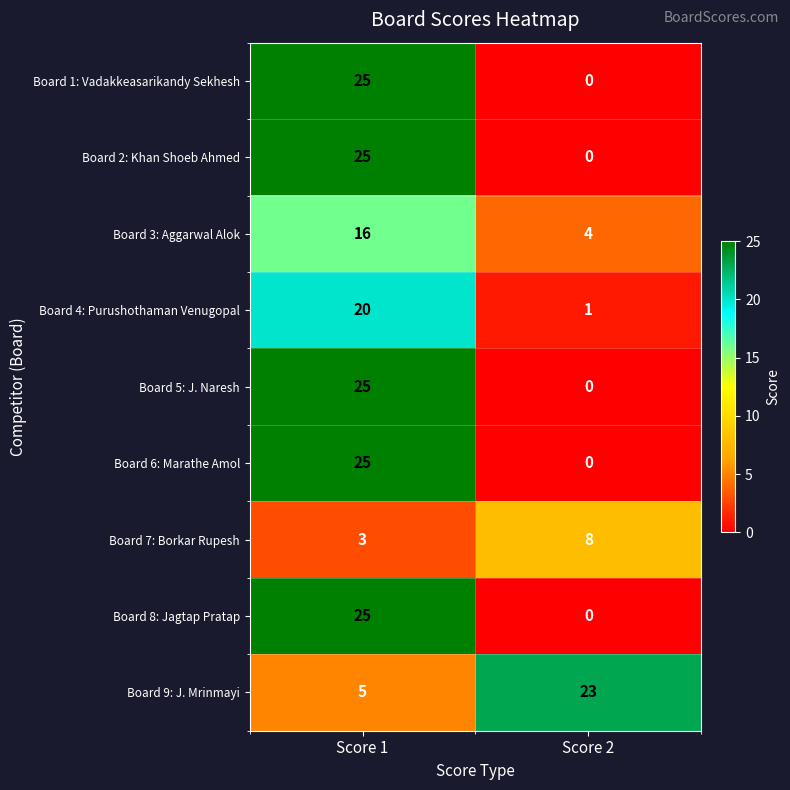

Count the number of categories in the chart.

2